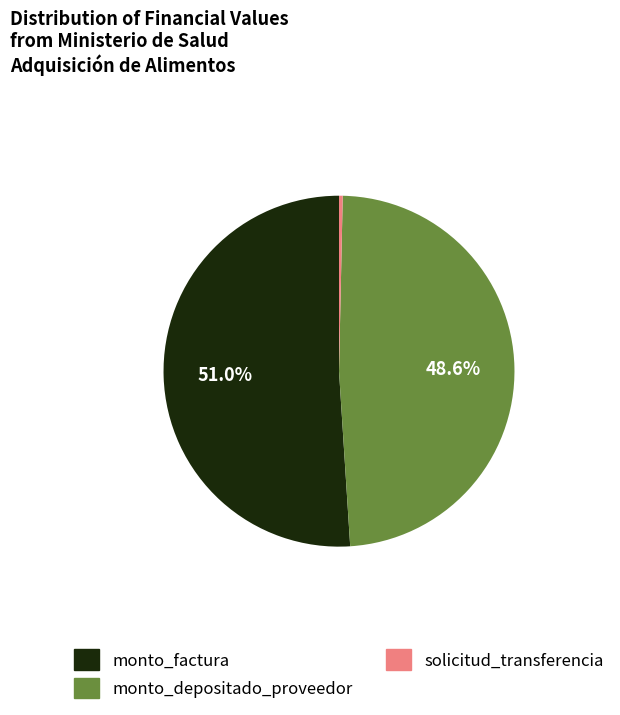

Count the number of slices in the pie.

3